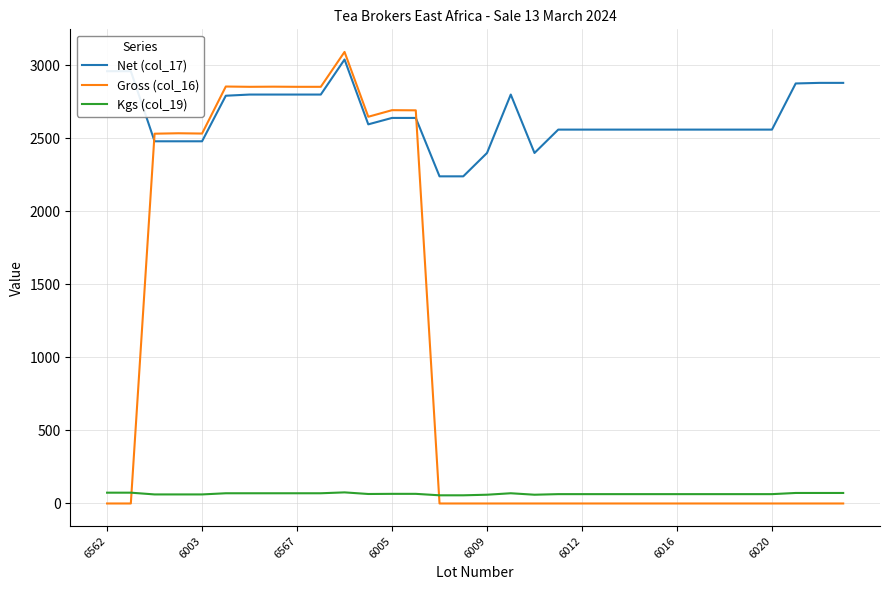

What is the difference between the second highest and second lowest values in the Gross (col_16) series?

2855